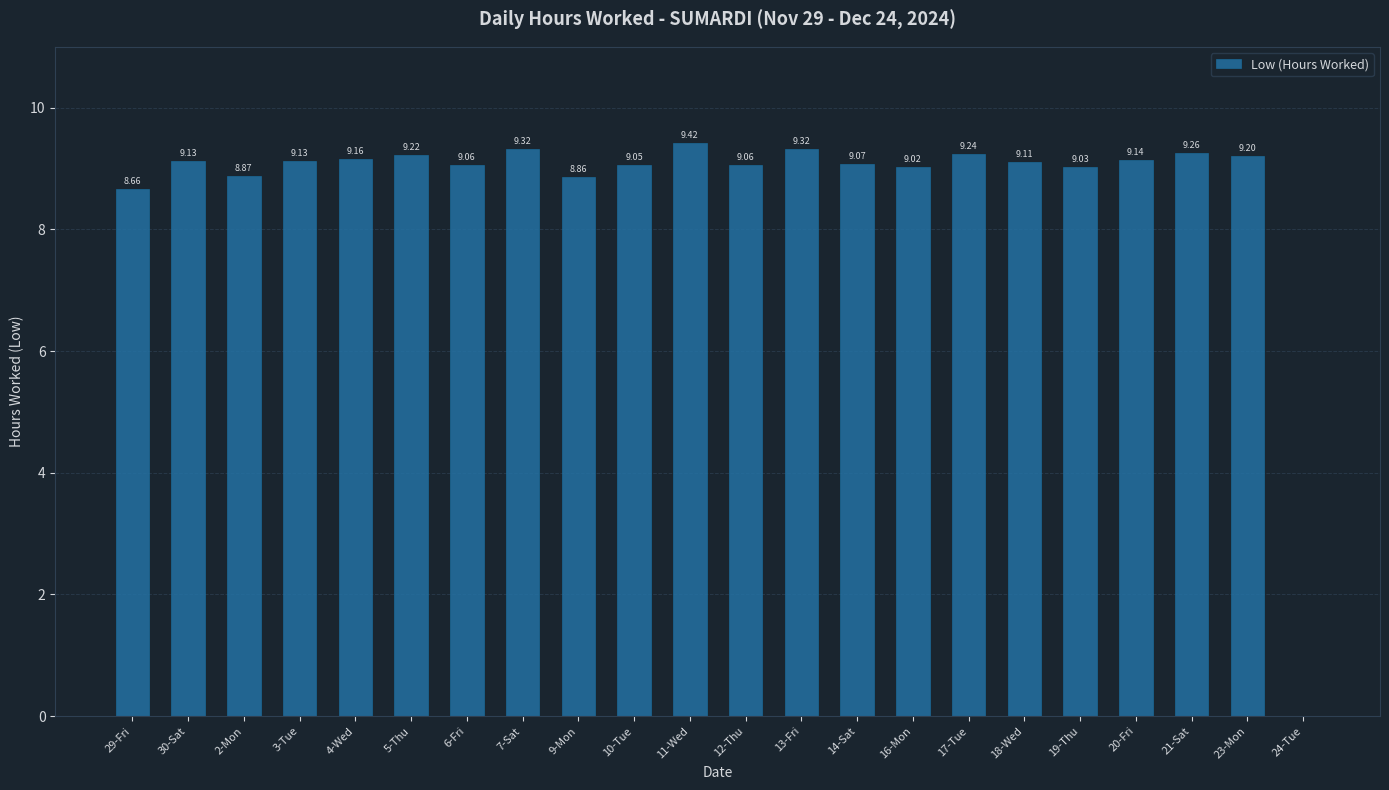

What is the sum of all values?

191.3